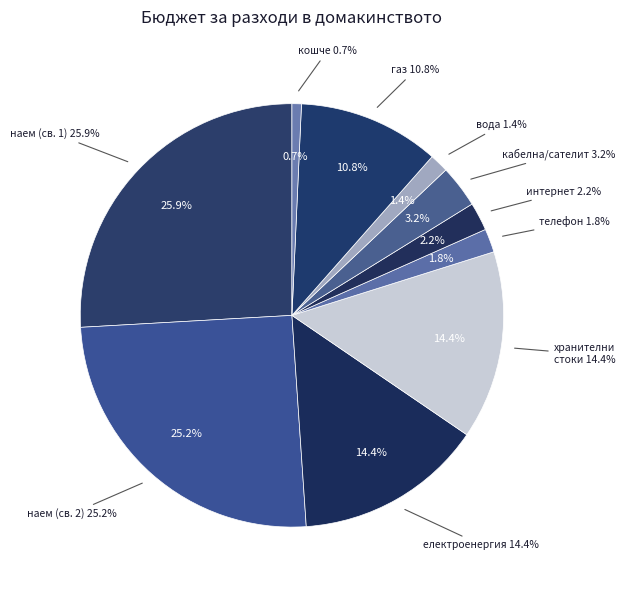

Rank the categories by value from highest to lowest.

наем (съквартирант 1), наем (съквартирант 2), електроенергия, хранителни стоки, пропан/природен газ, кабелна/сателит, интернет услуга, домашен телефон, канализация/вода, опразване на кошчетата